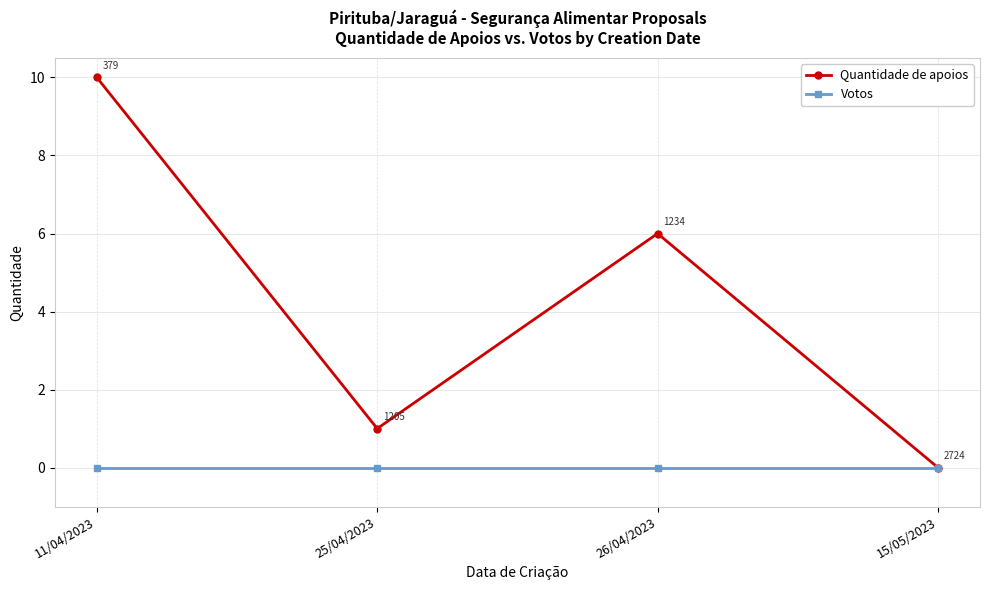

What is the difference between the highest and lowest values at 11/04/2023?

10